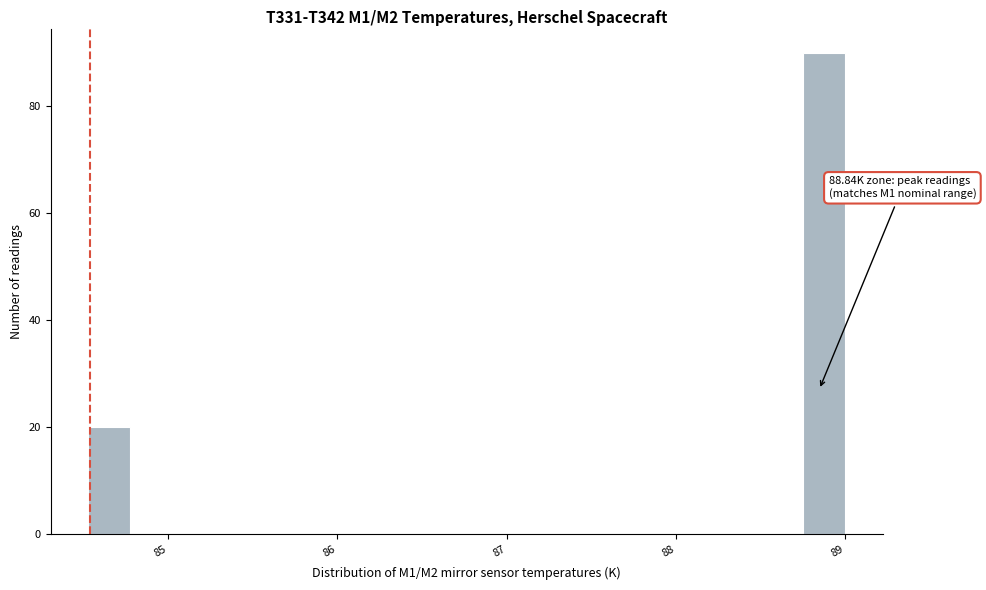

Read against the x-axis, roughly where is the centre of the tallest bar?

88.9